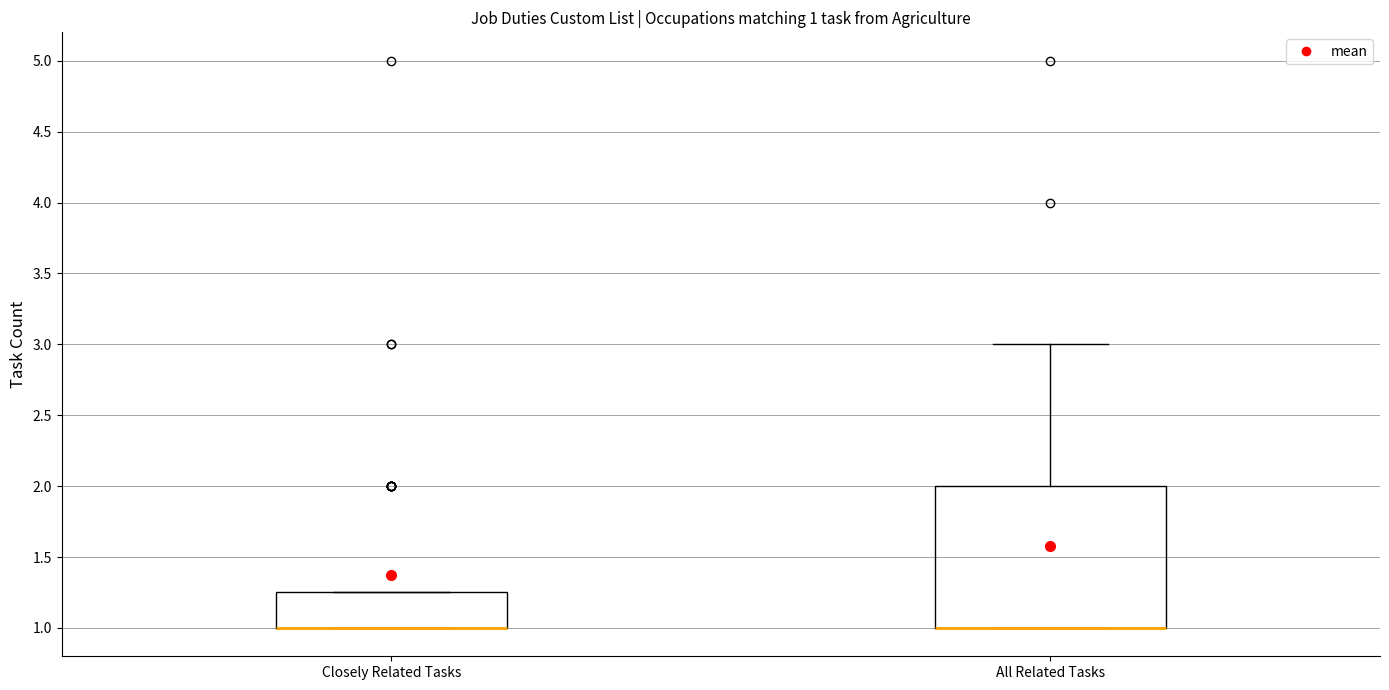

Which box is the tallest, from its lower edge to its upper edge?

All Related Tasks